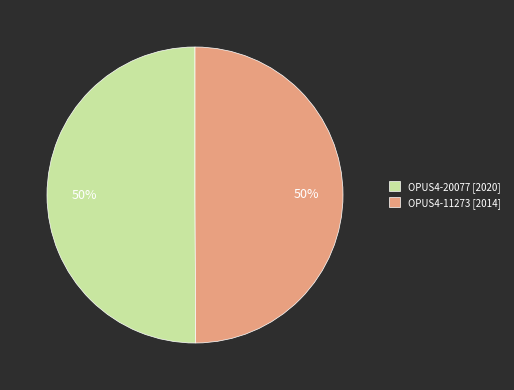

What is the ratio of the value at OPUS4-11273 [2014] to the value at OPUS4-20077 [2020]?

1.0